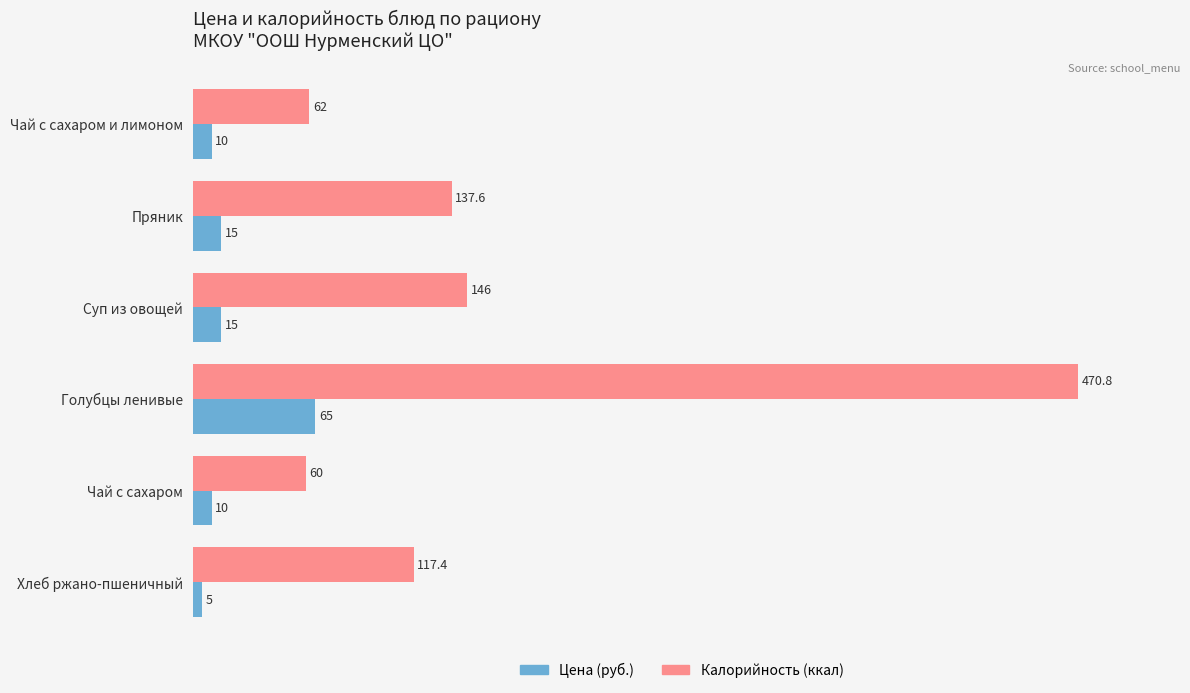

What is the sum of all Цена (руб.) values?

120.0